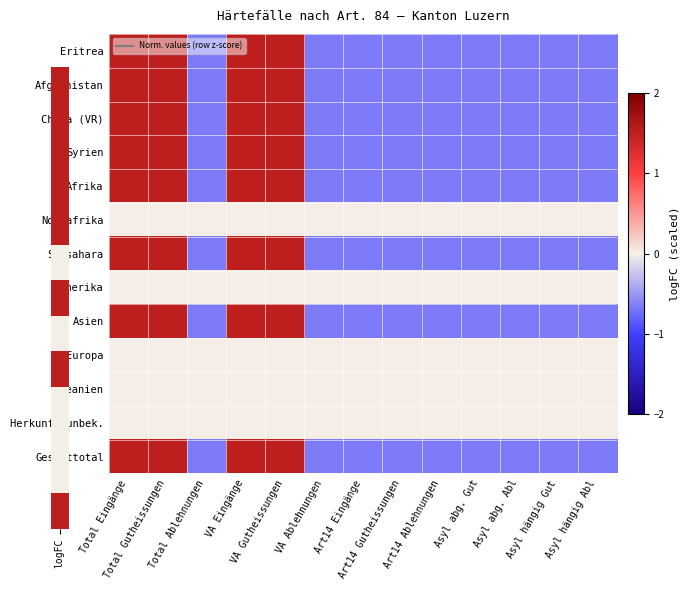

Reading left to right, extract all data points from this chart.

Eritrea: Total Eingänge=1.5	Total Gutheissungen=1.5	Total Ablehnungen=-0.7	VA Eingänge=1.5	VA Gutheissungen=1.5	VA Ablehnungen=-0.7	Art14 Eingänge=-0.7	Art14 Gutheissungen=-0.7	Art14 Ablehnungen=-0.7	Asyl abg. Gut=-0.7	Asyl abg. Abl=-0.7	Asyl hängig Gut=-0.7	Asyl hängig Abl=-0.7
Afghanistan: Total Eingänge=1.5	Total Gutheissungen=1.5	Total Ablehnungen=-0.7	VA Eingänge=1.5	VA Gutheissungen=1.5	VA Ablehnungen=-0.7	Art14 Eingänge=-0.7	Art14 Gutheissungen=-0.7	Art14 Ablehnungen=-0.7	Asyl abg. Gut=-0.7	Asyl abg. Abl=-0.7	Asyl hängig Gut=-0.7	Asyl hängig Abl=-0.7
China (VR): Total Eingänge=1.5	Total Gutheissungen=1.5	Total Ablehnungen=-0.7	VA Eingänge=1.5	VA Gutheissungen=1.5	VA Ablehnungen=-0.7	Art14 Eingänge=-0.7	Art14 Gutheissungen=-0.7	Art14 Ablehnungen=-0.7	Asyl abg. Gut=-0.7	Asyl abg. Abl=-0.7	Asyl hängig Gut=-0.7	Asyl hängig Abl=-0.7
Syrien: Total Eingänge=1.5	Total Gutheissungen=1.5	Total Ablehnungen=-0.7	VA Eingänge=1.5	VA Gutheissungen=1.5	VA Ablehnungen=-0.7	Art14 Eingänge=-0.7	Art14 Gutheissungen=-0.7	Art14 Ablehnungen=-0.7	Asyl abg. Gut=-0.7	Asyl abg. Abl=-0.7	Asyl hängig Gut=-0.7	Asyl hängig Abl=-0.7
Afrika: Total Eingänge=1.5	Total Gutheissungen=1.5	Total Ablehnungen=-0.7	VA Eingänge=1.5	VA Gutheissungen=1.5	VA Ablehnungen=-0.7	Art14 Eingänge=-0.7	Art14 Gutheissungen=-0.7	Art14 Ablehnungen=-0.7	Asyl abg. Gut=-0.7	Asyl abg. Abl=-0.7	Asyl hängig Gut=-0.7	Asyl hängig Abl=-0.7
Nordafrika: Total Eingänge=0.0	Total Gutheissungen=0.0	Total Ablehnungen=0.0	VA Eingänge=0.0	VA Gutheissungen=0.0	VA Ablehnungen=0.0	Art14 Eingänge=0.0	Art14 Gutheissungen=0.0	Art14 Ablehnungen=0.0	Asyl abg. Gut=0.0	Asyl abg. Abl=0.0	Asyl hängig Gut=0.0	Asyl hängig Abl=0.0
Subsahara: Total Eingänge=1.5	Total Gutheissungen=1.5	Total Ablehnungen=-0.7	VA Eingänge=1.5	VA Gutheissungen=1.5	VA Ablehnungen=-0.7	Art14 Eingänge=-0.7	Art14 Gutheissungen=-0.7	Art14 Ablehnungen=-0.7	Asyl abg. Gut=-0.7	Asyl abg. Abl=-0.7	Asyl hängig Gut=-0.7	Asyl hängig Abl=-0.7
Amerika: Total Eingänge=0.0	Total Gutheissungen=0.0	Total Ablehnungen=0.0	VA Eingänge=0.0	VA Gutheissungen=0.0	VA Ablehnungen=0.0	Art14 Eingänge=0.0	Art14 Gutheissungen=0.0	Art14 Ablehnungen=0.0	Asyl abg. Gut=0.0	Asyl abg. Abl=0.0	Asyl hängig Gut=0.0	Asyl hängig Abl=0.0
Asien: Total Eingänge=1.5	Total Gutheissungen=1.5	Total Ablehnungen=-0.7	VA Eingänge=1.5	VA Gutheissungen=1.5	VA Ablehnungen=-0.7	Art14 Eingänge=-0.7	Art14 Gutheissungen=-0.7	Art14 Ablehnungen=-0.7	Asyl abg. Gut=-0.7	Asyl abg. Abl=-0.7	Asyl hängig Gut=-0.7	Asyl hängig Abl=-0.7
Europa: Total Eingänge=0.0	Total Gutheissungen=0.0	Total Ablehnungen=0.0	VA Eingänge=0.0	VA Gutheissungen=0.0	VA Ablehnungen=0.0	Art14 Eingänge=0.0	Art14 Gutheissungen=0.0	Art14 Ablehnungen=0.0	Asyl abg. Gut=0.0	Asyl abg. Abl=0.0	Asyl hängig Gut=0.0	Asyl hängig Abl=0.0
Ozeanien: Total Eingänge=0.0	Total Gutheissungen=0.0	Total Ablehnungen=0.0	VA Eingänge=0.0	VA Gutheissungen=0.0	VA Ablehnungen=0.0	Art14 Eingänge=0.0	Art14 Gutheissungen=0.0	Art14 Ablehnungen=0.0	Asyl abg. Gut=0.0	Asyl abg. Abl=0.0	Asyl hängig Gut=0.0	Asyl hängig Abl=0.0
Herkunft unbek.: Total Eingänge=0.0	Total Gutheissungen=0.0	Total Ablehnungen=0.0	VA Eingänge=0.0	VA Gutheissungen=0.0	VA Ablehnungen=0.0	Art14 Eingänge=0.0	Art14 Gutheissungen=0.0	Art14 Ablehnungen=0.0	Asyl abg. Gut=0.0	Asyl abg. Abl=0.0	Asyl hängig Gut=0.0	Asyl hängig Abl=0.0
Gesamttotal: Total Eingänge=1.5	Total Gutheissungen=1.5	Total Ablehnungen=-0.7	VA Eingänge=1.5	VA Gutheissungen=1.5	VA Ablehnungen=-0.7	Art14 Eingänge=-0.7	Art14 Gutheissungen=-0.7	Art14 Ablehnungen=-0.7	Asyl abg. Gut=-0.7	Asyl abg. Abl=-0.7	Asyl hängig Gut=-0.7	Asyl hängig Abl=-0.7